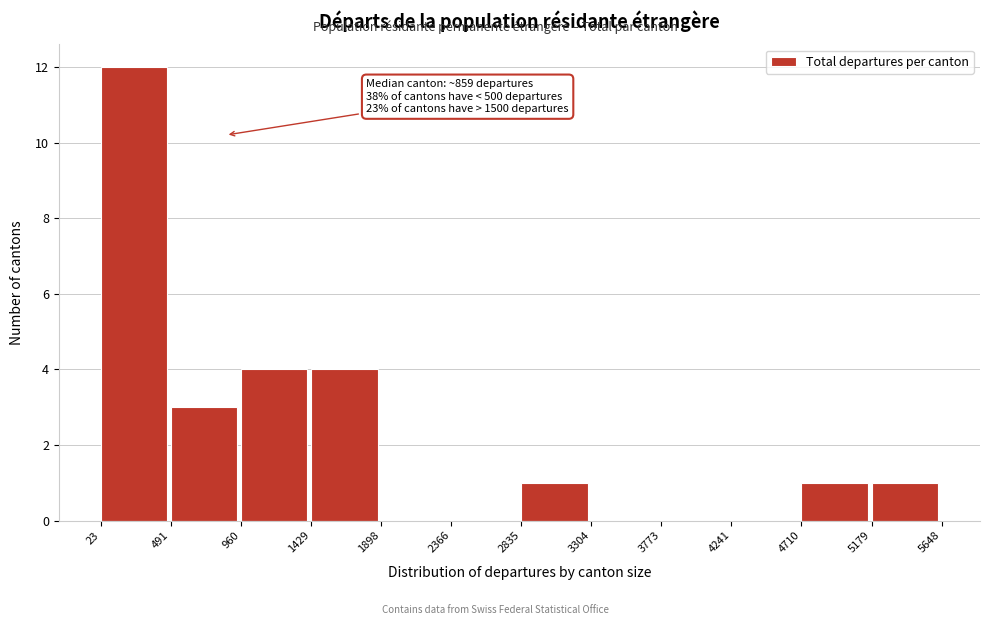

Over which range of the x-axis is the bar tallest?

23 to 491